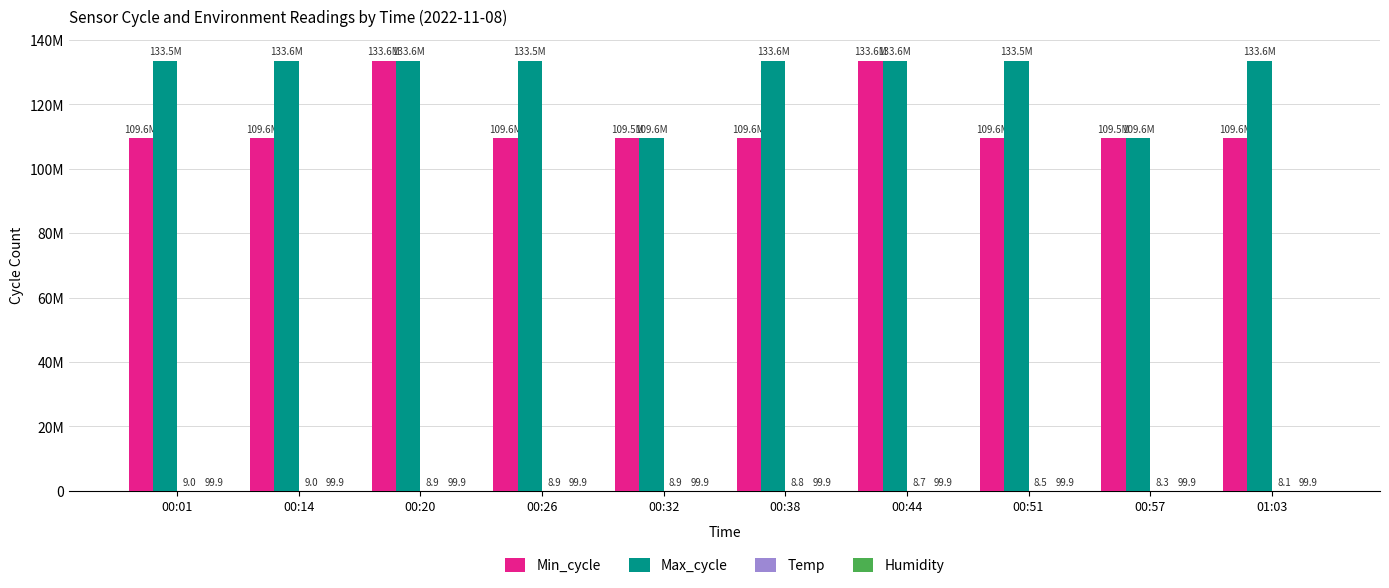

At which category is the sum across all series the highest?

00:20